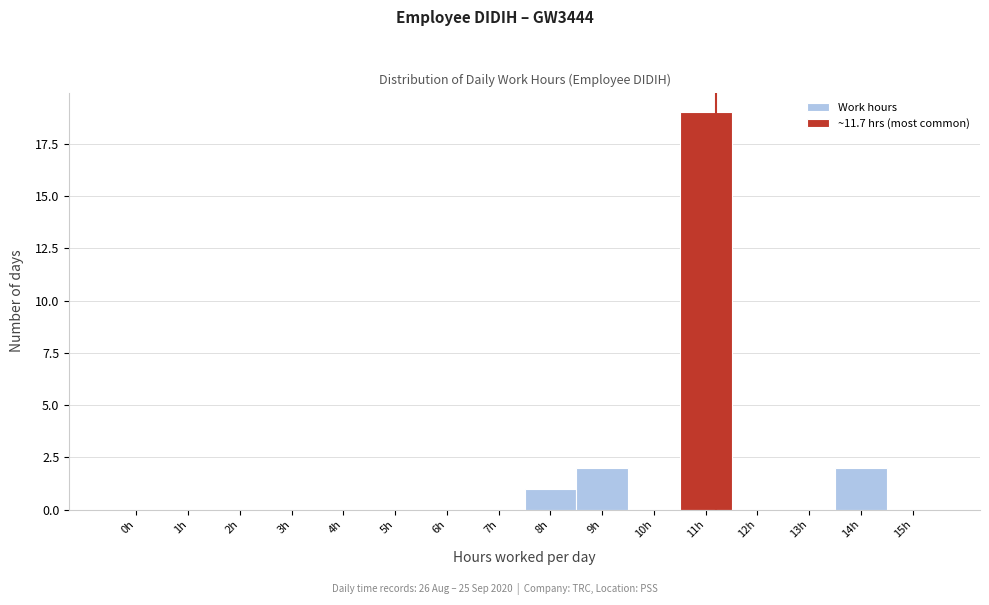

Reading left to right, extract all data points from this chart.

0h=0	1h=0	2h=0	3h=0	4h=0	5h=0	6h=0	7h=0	8h=1	9h=2	10h=0	11h=19	12h=0	13h=0	14h=2	15h=0